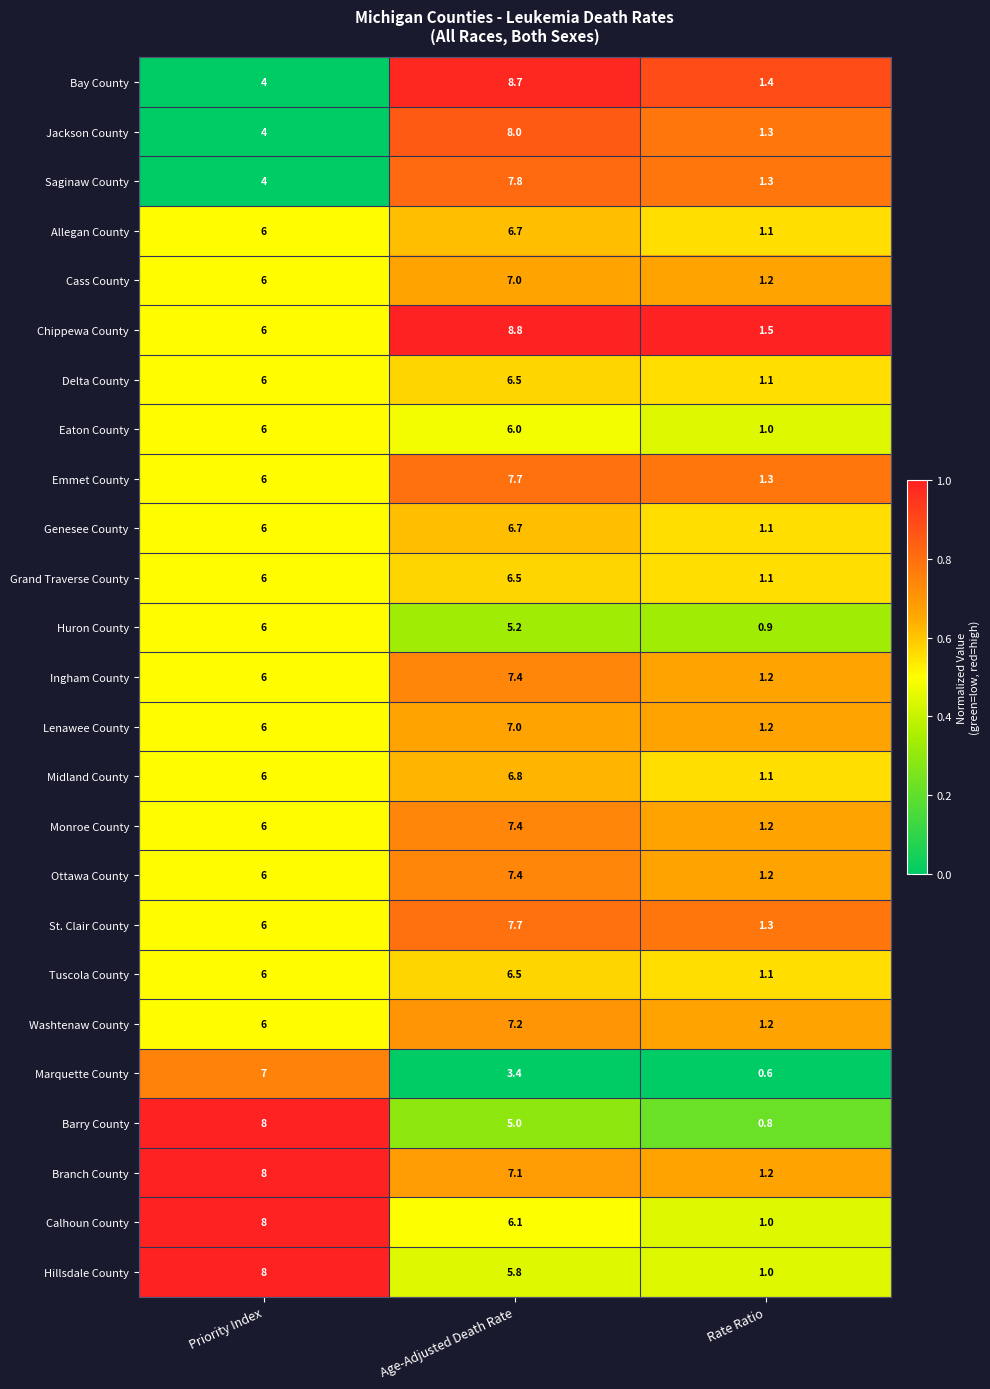

What is the difference between the Monroe County values at Age-Adjusted Death Rate and Rate Ratio?

6.2